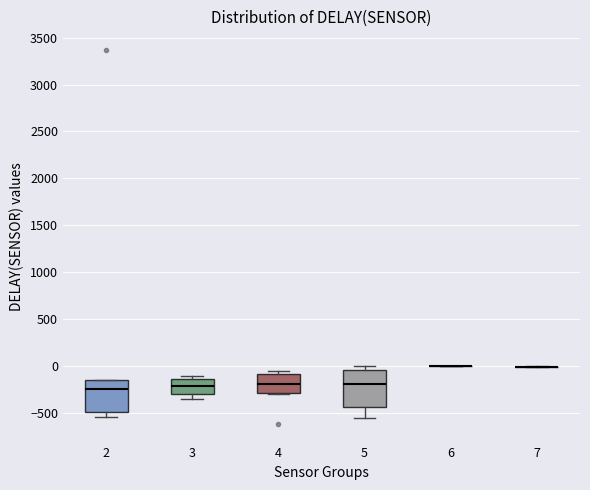

Reading left to right, read every box against the y-axis: the position of its median line, the range the box covers, and the ends of its whiskers. The values are not printed on the chart, so give them approximately, as read against the axis.

2: median -250, box -500 to -150, whiskers -550 to -150
3: median -200, box -300 to -150, whiskers -350 to -100
4: median -200, box -300 to -100, whiskers -300 to -50
5: median -200, box -450 to -50, whiskers -550 to 0
6: box collapsed to a line at 0, whiskers 0 to 0
7: box collapsed to a line at 0, whiskers 0 to 0